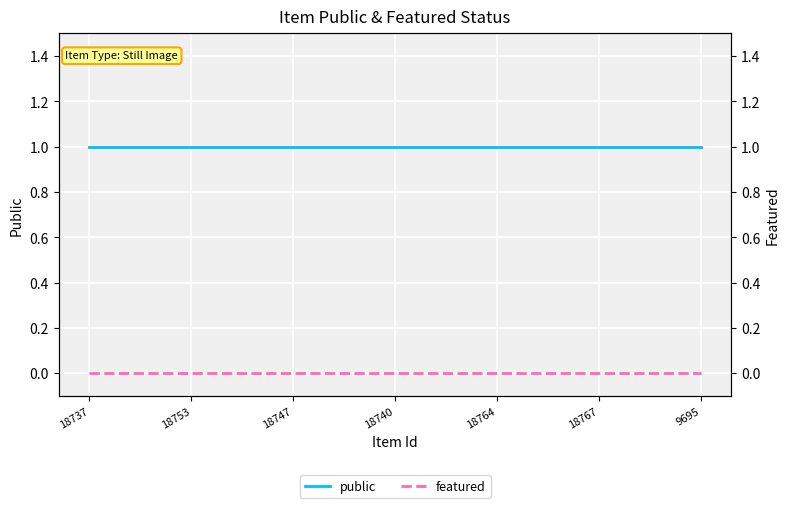

Reading right to left, list all the values displayed in this chart.

public: 9695=1	18767=1	18764=1	18740=1	18747=1	18753=1	18737=1
featured: 9695=0	18767=0	18764=0	18740=0	18747=0	18753=0	18737=0